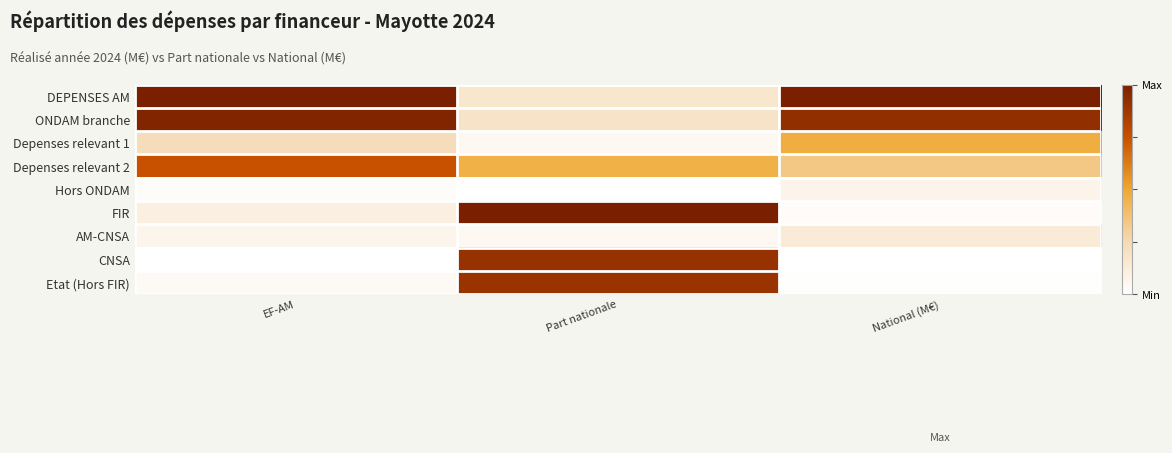

At how many categories does at least one series exceed 0?

3